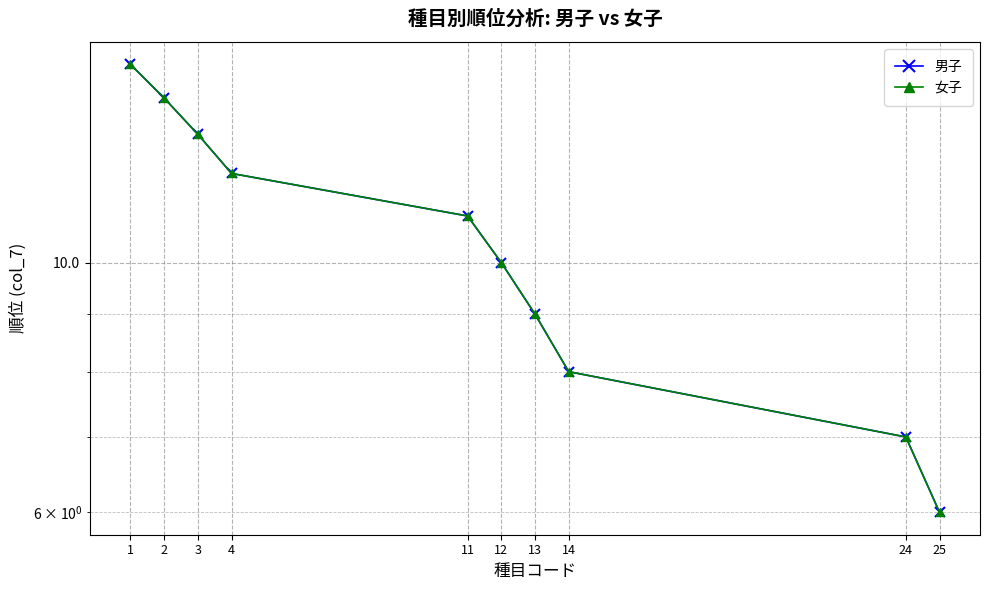

Rank the series by their maximum value, from highest to lowest.

男子, 女子